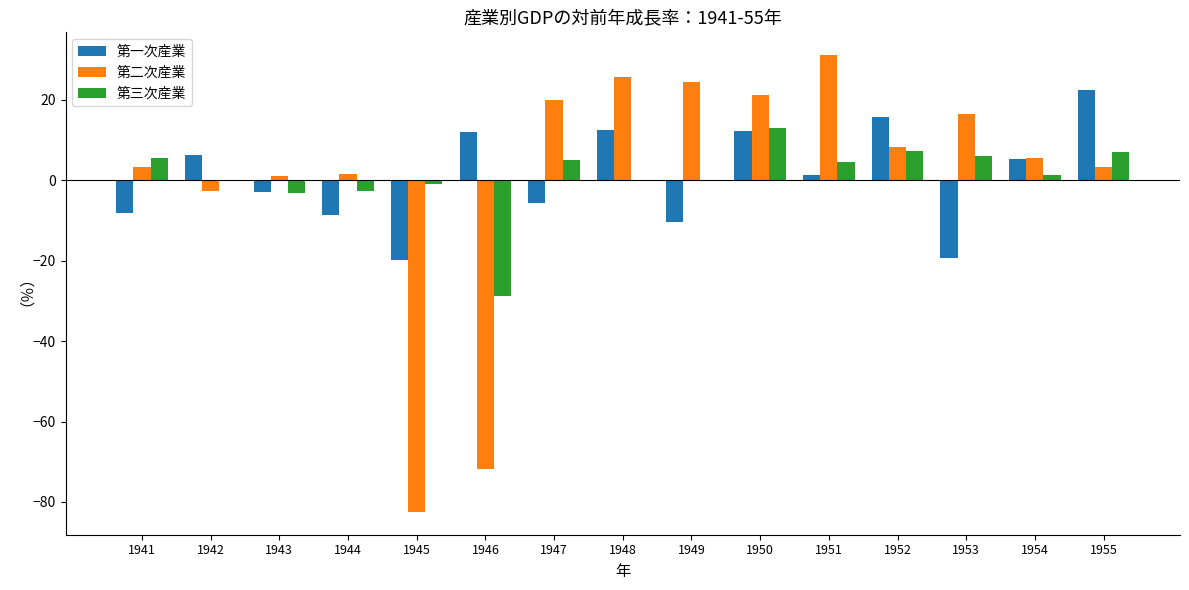

The value of 第三次産業 at 1953 is 5.9. True or false?

True